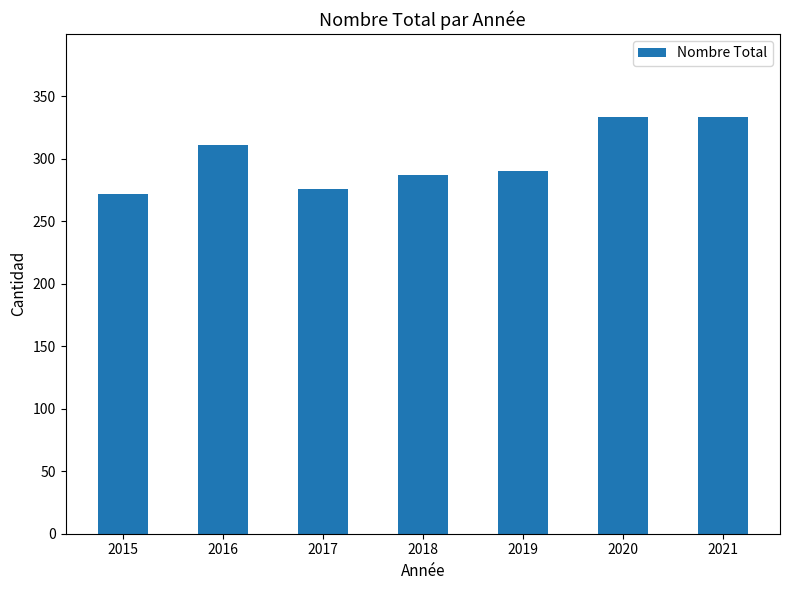

What is the sum of the values at 2018 and 2019?

577